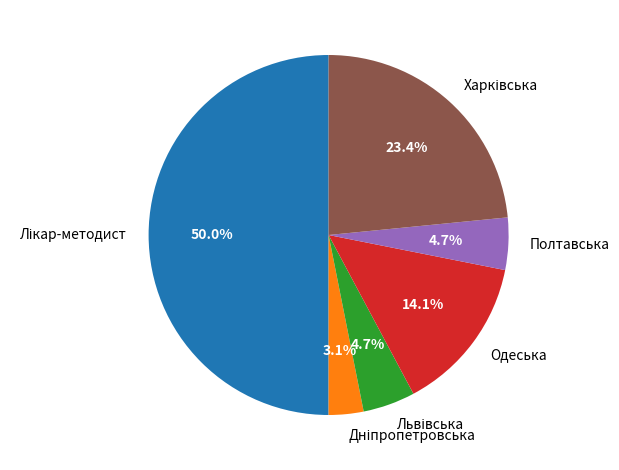

Does Одеська account for over 50% of the chart?

No